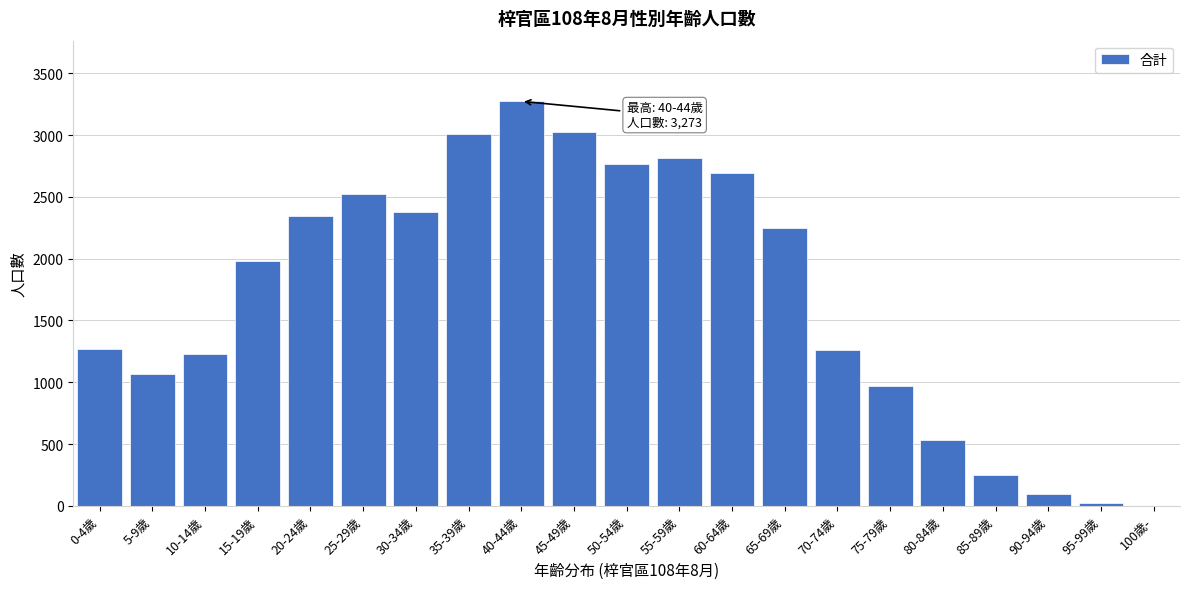

Which label corresponds to the largest value in the chart?

40-44歲